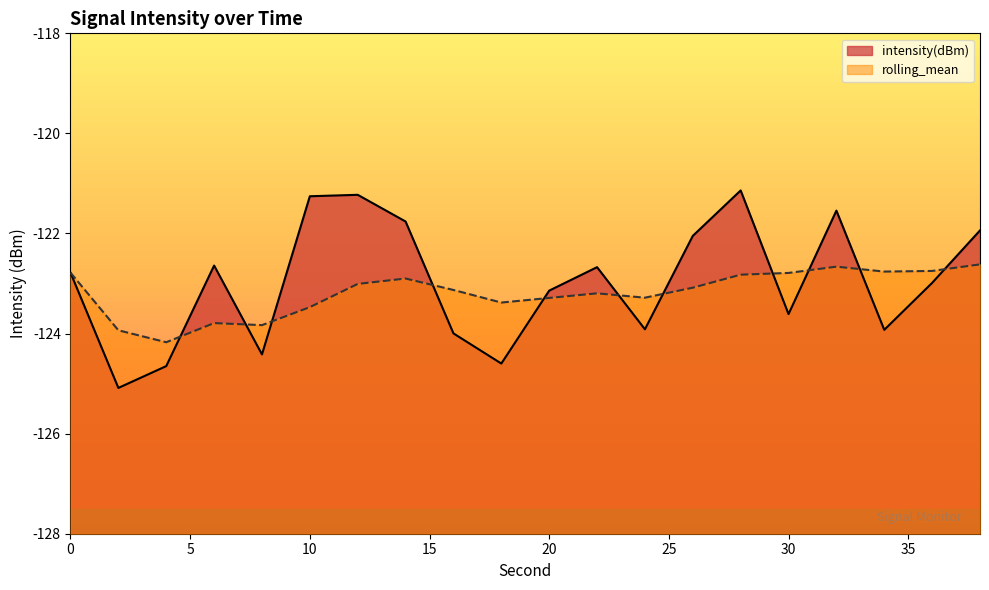

Which series has the largest total across all categories?

intensity(dBm)